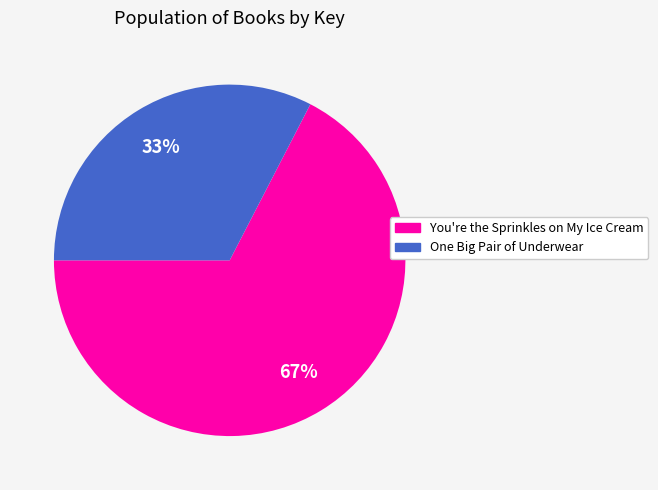

Rank the categories by value from lowest to highest.

One Big Pair of Underwear, You're the Sprinkles on My Ice Cream